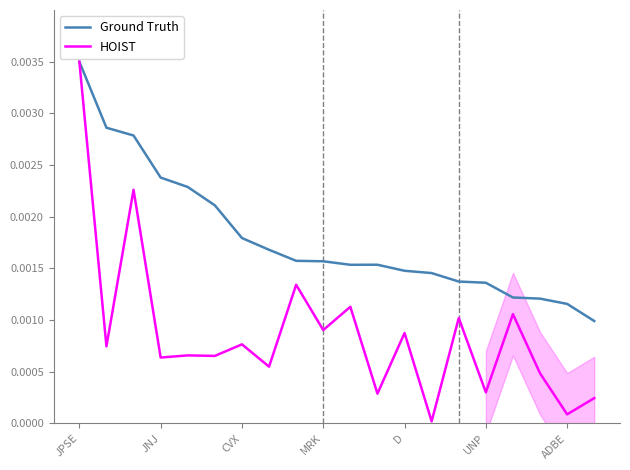

Which category has the highest value in the HOIST series?

JPSE